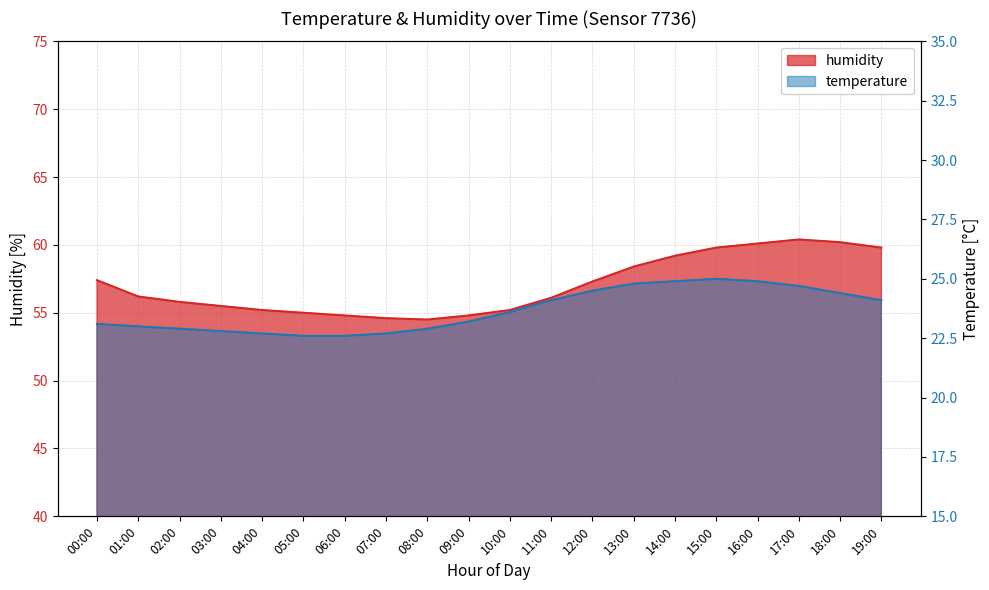

Rank the series at 00:00 from lowest to highest value.

temperature, humidity